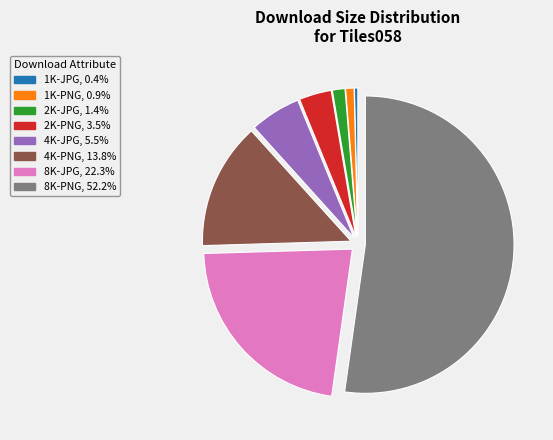

How many segments does this pie chart have?

8